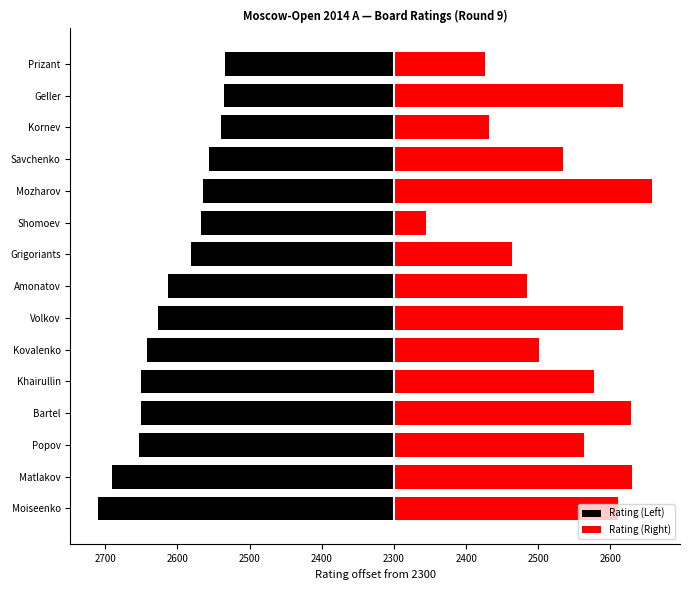

What is the difference between the maximum and minimum values in the Rating (Left) series?

176